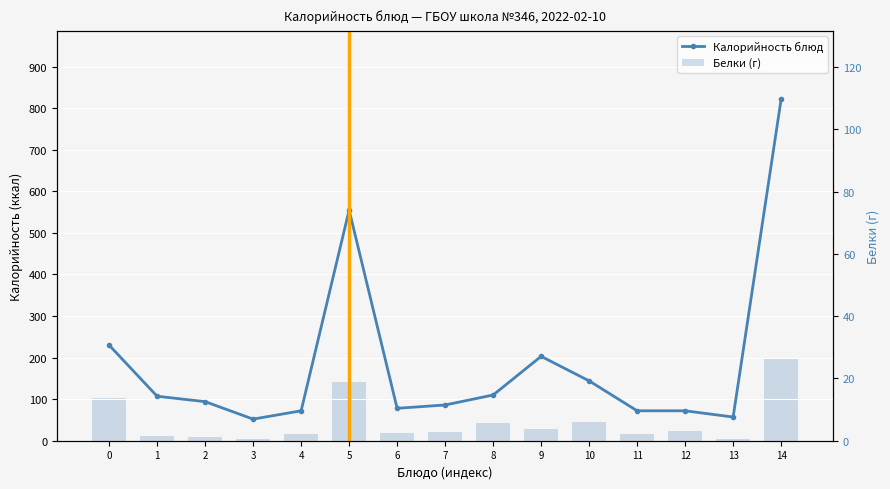

At which category is the sum across all series the highest?

14